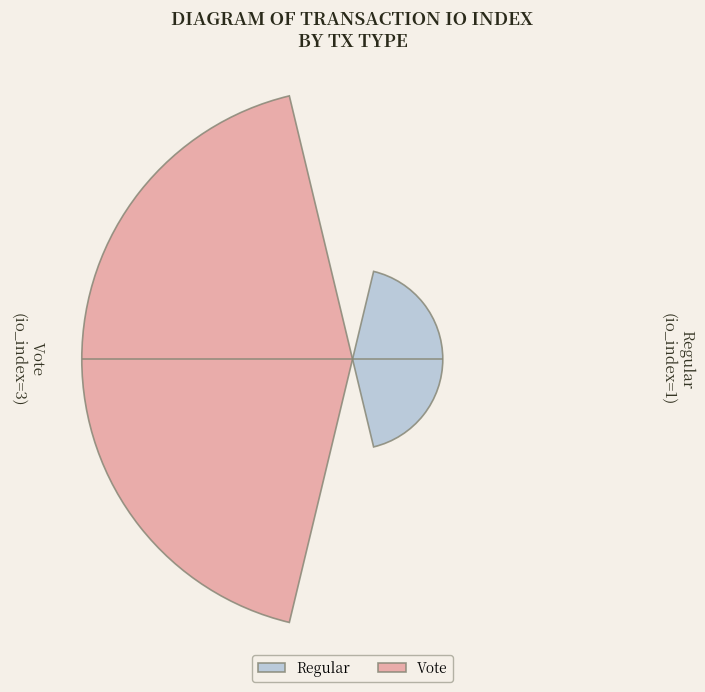

What is the change in value from Regular to Vote?

+2